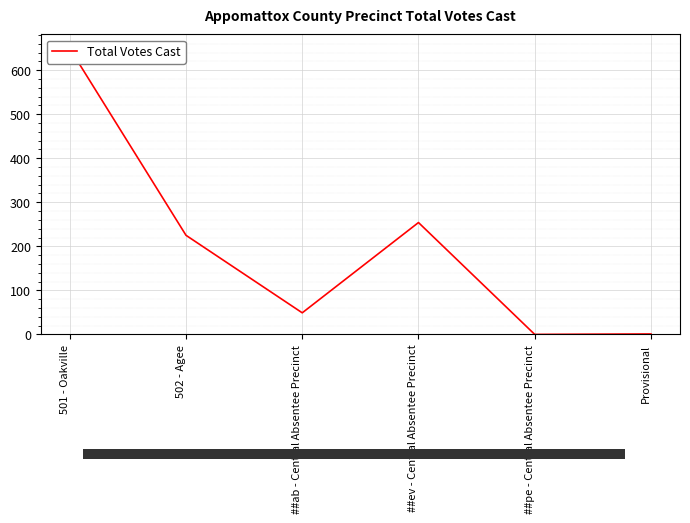

What position from the left is Provisional?

6